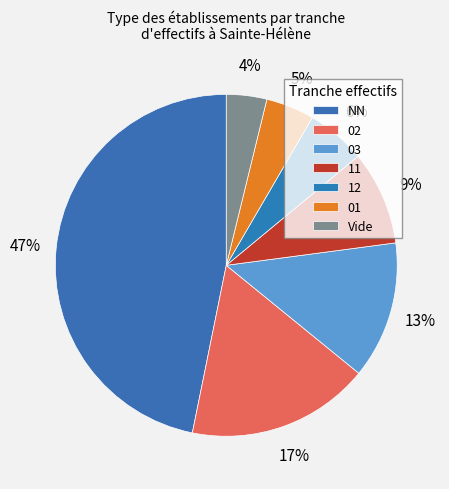

How many segments does this pie chart have?

7